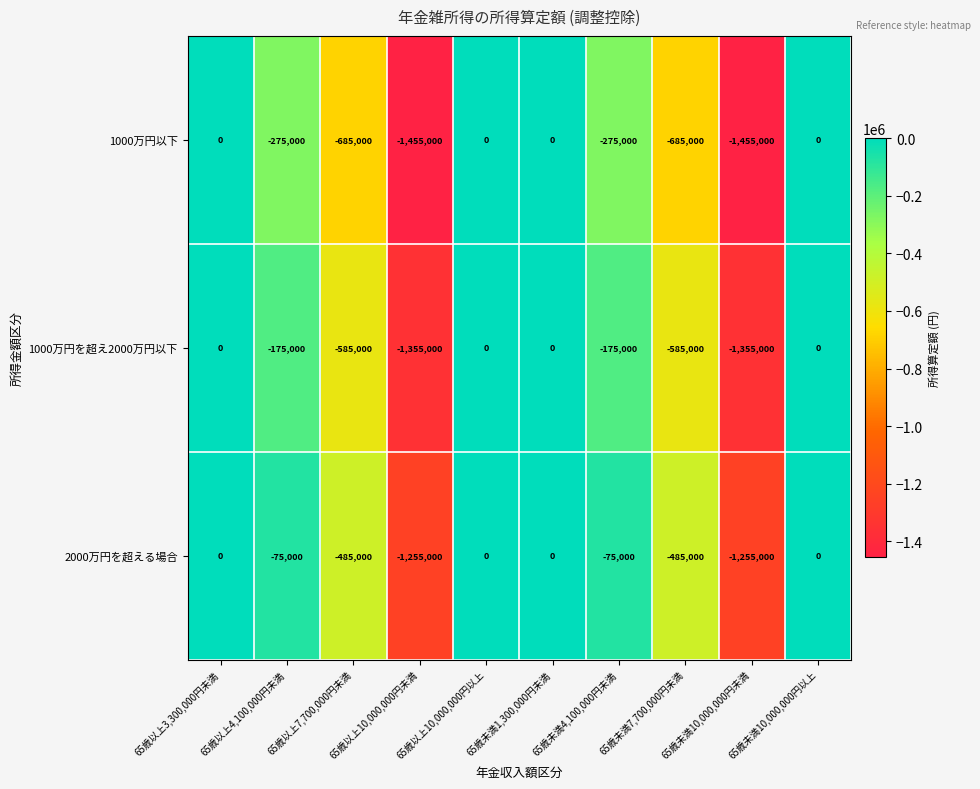

What is the smallest value displayed?

-1455000